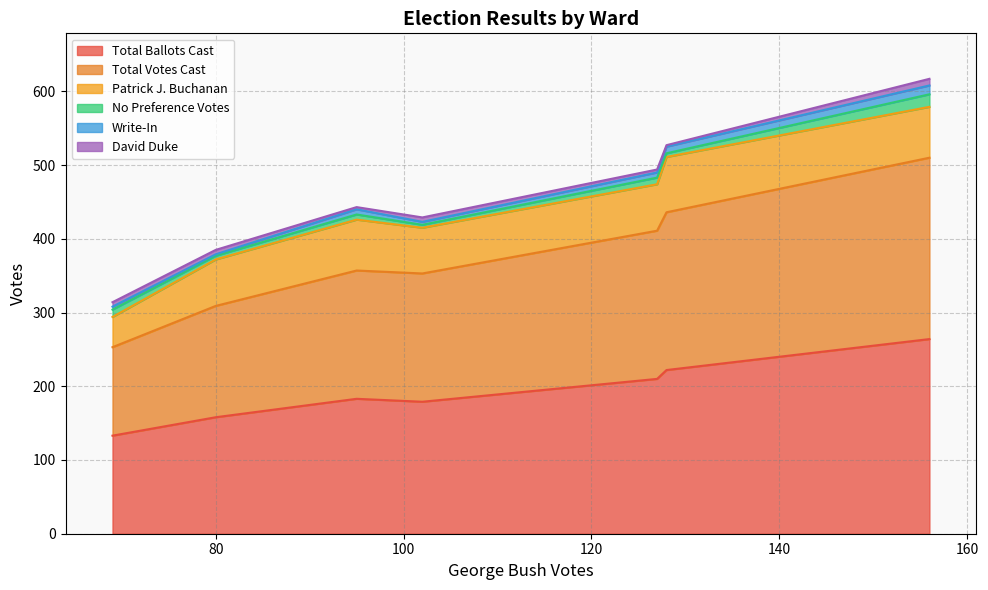

What is the total value across all series at Ward 2?

314